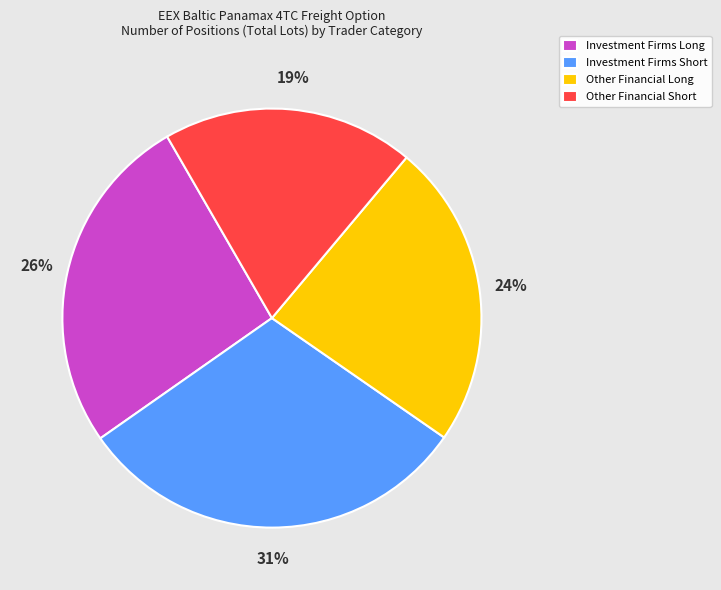

True or false: Investment Firms Long accounts for 26% of the total.

True